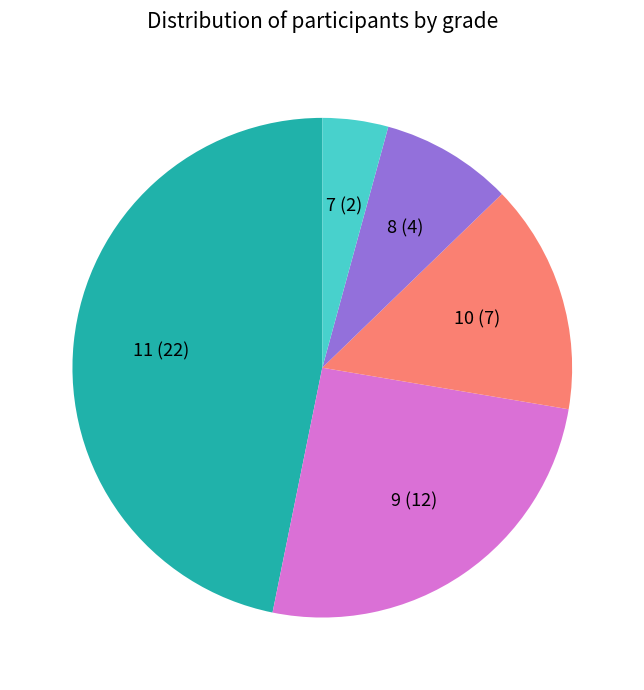

Which has a higher value, 8 or 11?

11